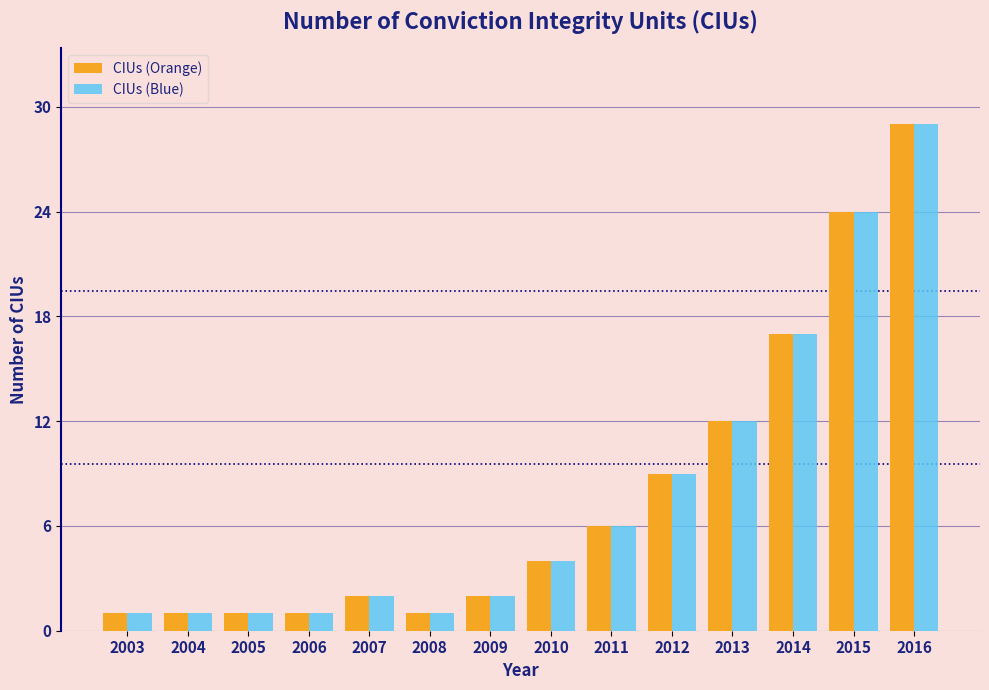

Reading right to left, list all the values displayed in this chart.

CIUs (Orange): 29	24	17	12	9	6	4	2	1	2	1	1	1	1
CIUs (Blue): 29	24	17	12	9	6	4	2	1	2	1	1	1	1